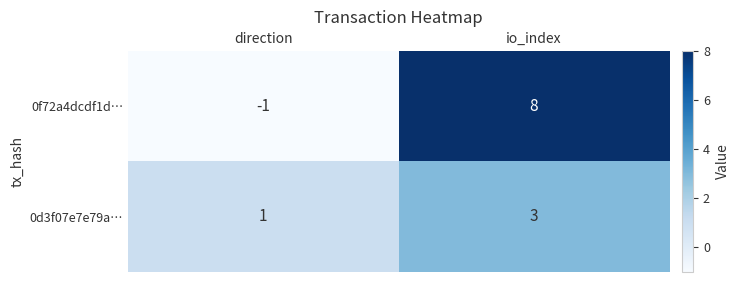

Reading left to right, extract all data points from this chart.

0f72a4dcdf1d…: -1	8
0d3f07e7e79a…: 1	3